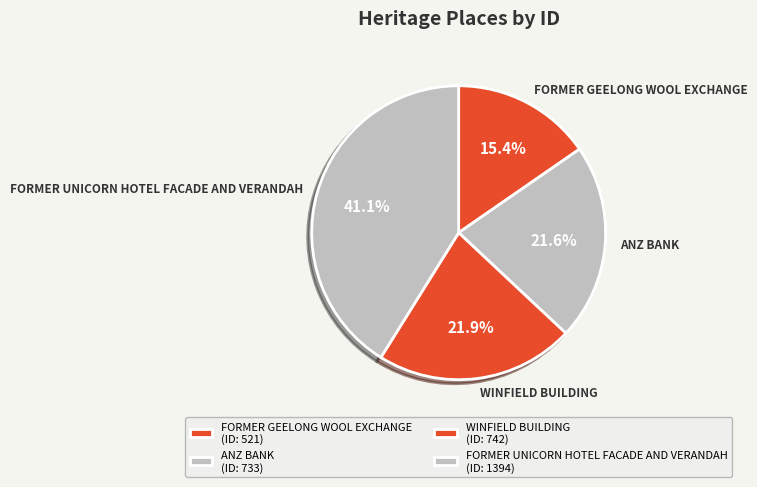

What is the largest slice in the pie chart?

FORMER UNICORN HOTEL FACADE AND VERANDAH